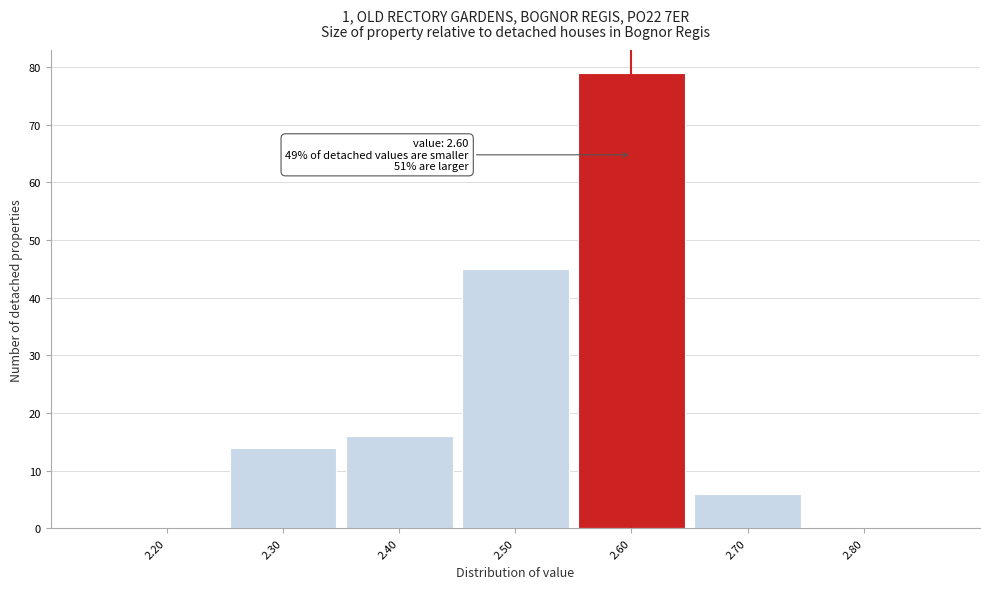

Over which range of the x-axis is the bar tallest?

2.55 to 2.65